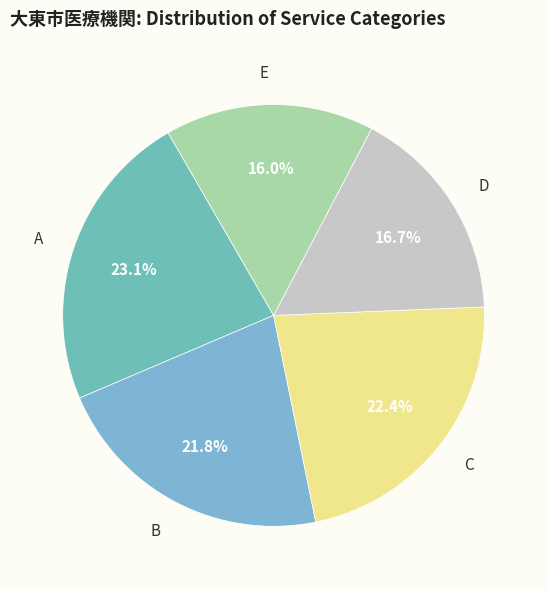

What is the ratio of the value at C to the value at D?

1.3